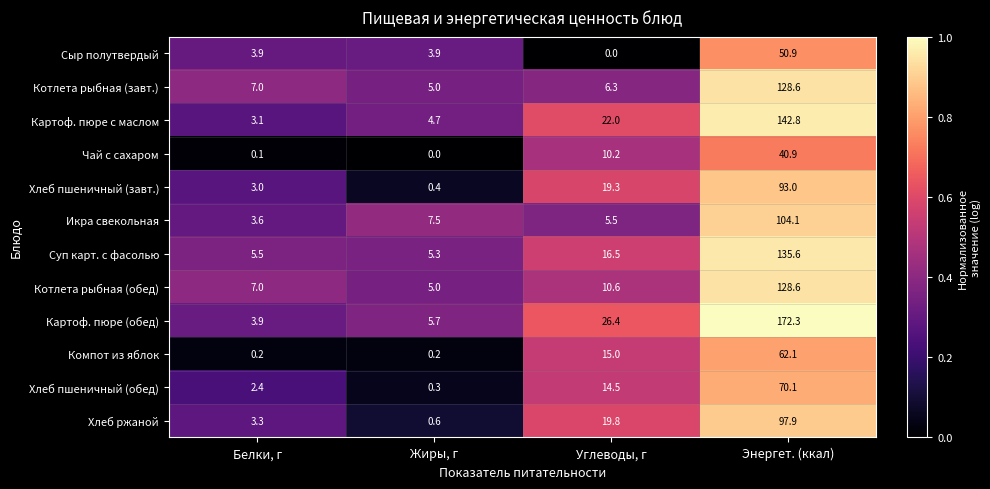

Rank the categories by Хлеб пшеничный (завт.) value from highest to lowest.

Энергет. (ккал), Углеводы, г, Белки, г, Жиры, г